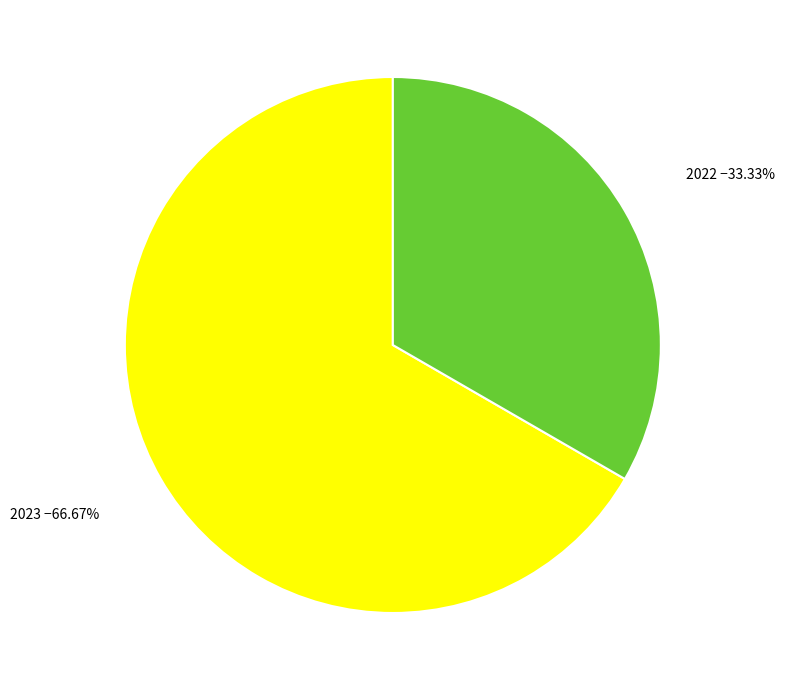

Approximately how many times larger is the value at 2023 compared to 2022?

2.0